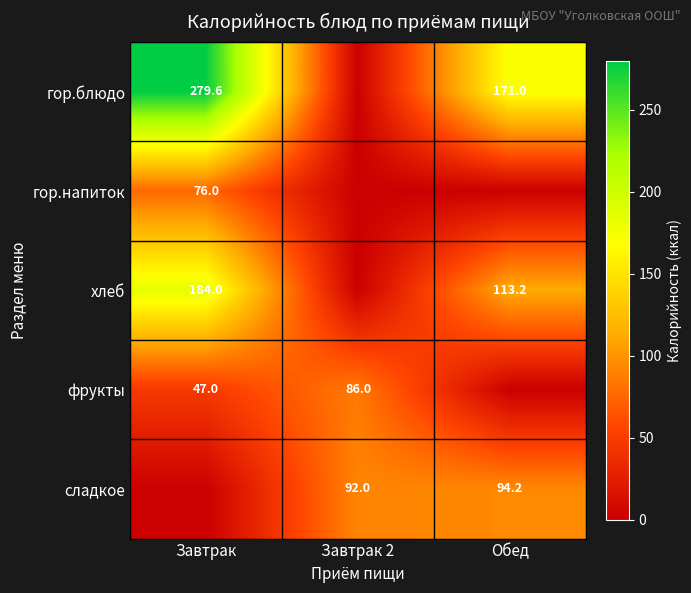

Between Обед and Завтрак 2, which is larger?

Обед